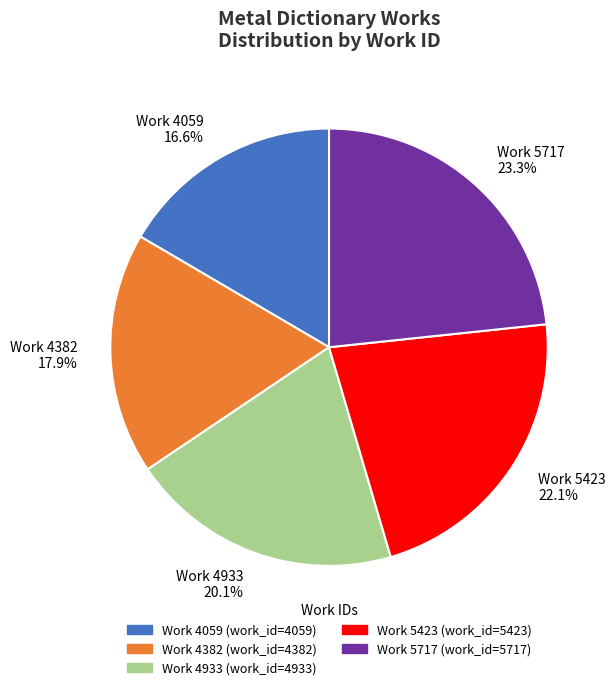

Count the number of slices in the pie.

5